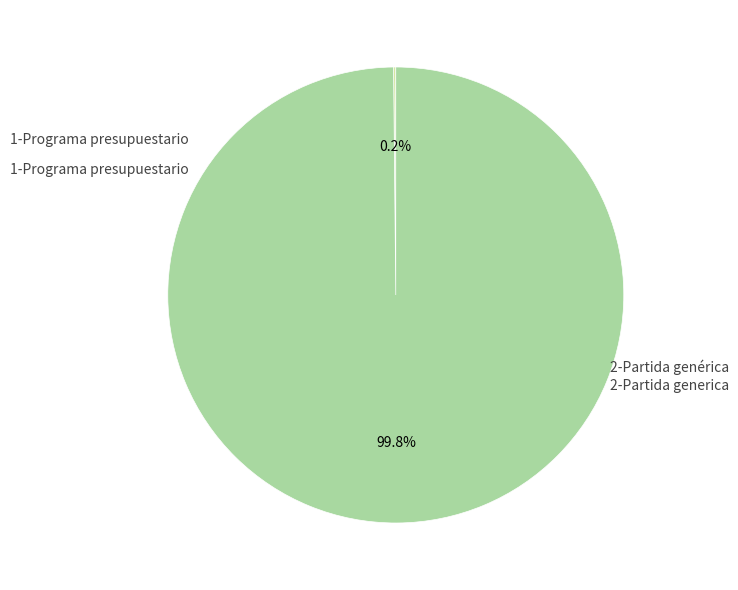

How much of the chart is everything except 1-Programa presupuestario?

99.8%